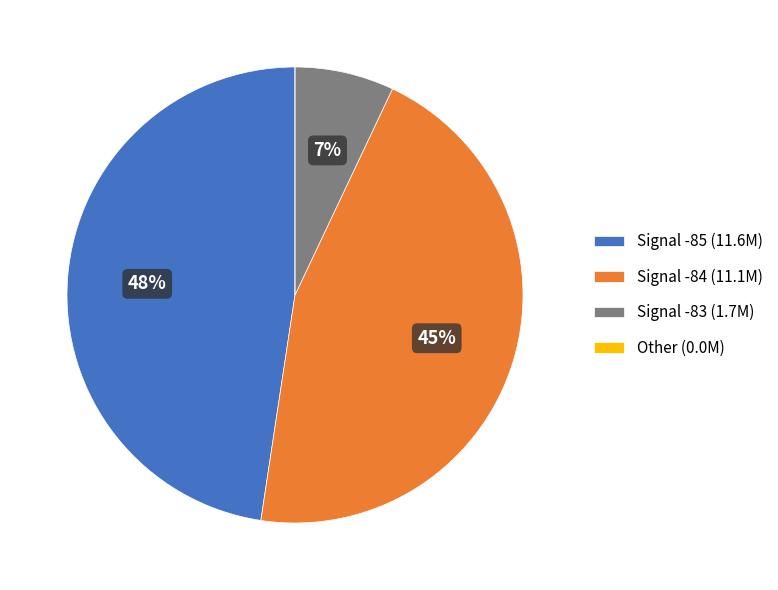

Combined, do Signal -85 (11.6M) and Signal -83 (1.7M) account for over 50%?

Yes